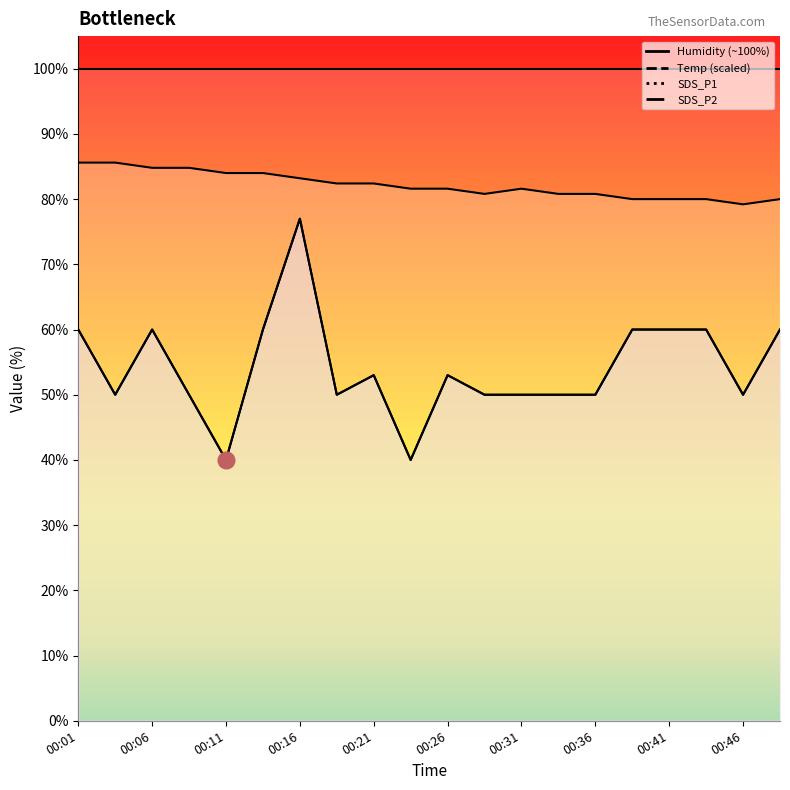

Count the number of categories in the chart.

20